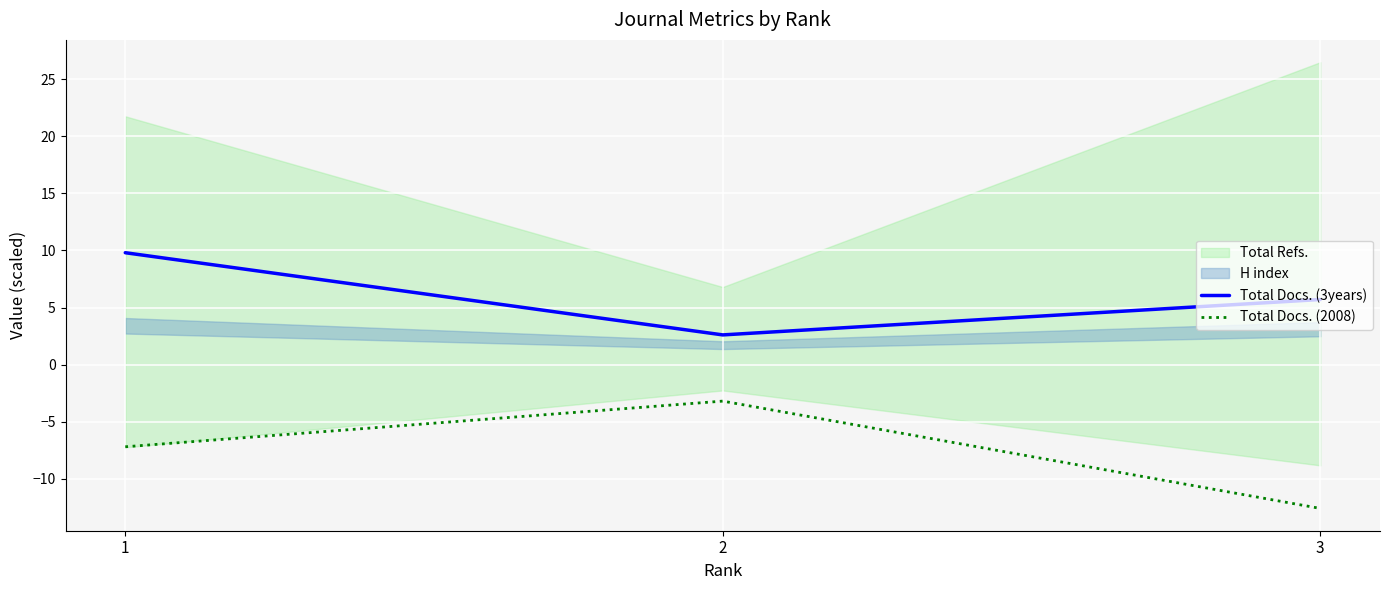

Is the value of Total Docs. (3years) at 3 greater than the value of Total Docs. (2008) at 2?

Yes